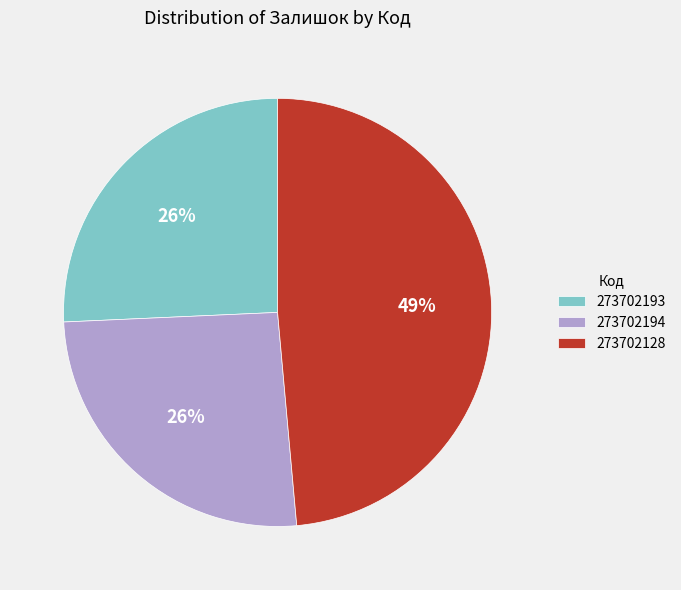

How many segments does this pie chart have?

3